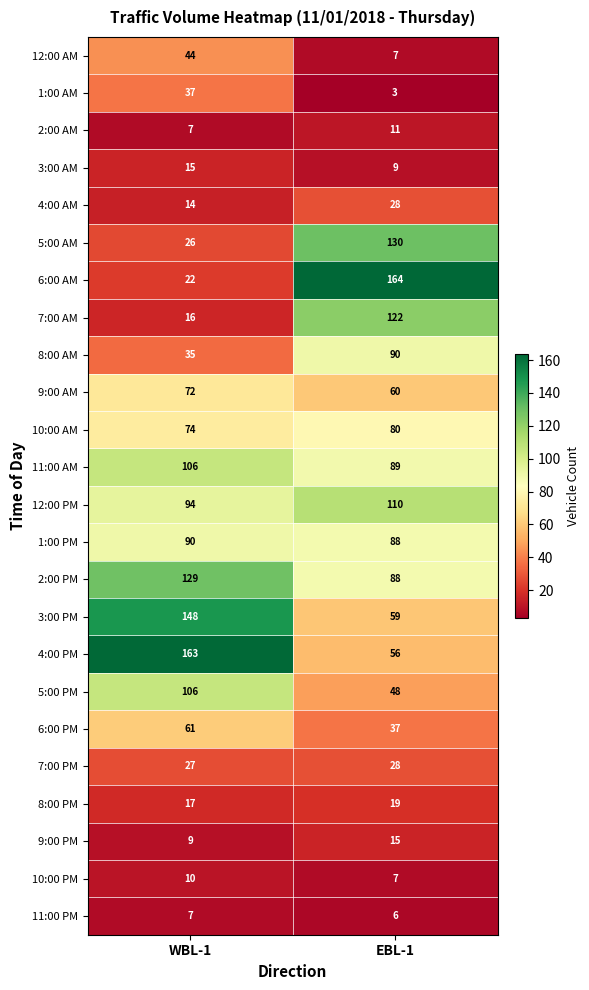

True or false: 3:00 AM has a value of 3 at EBL-1.

False